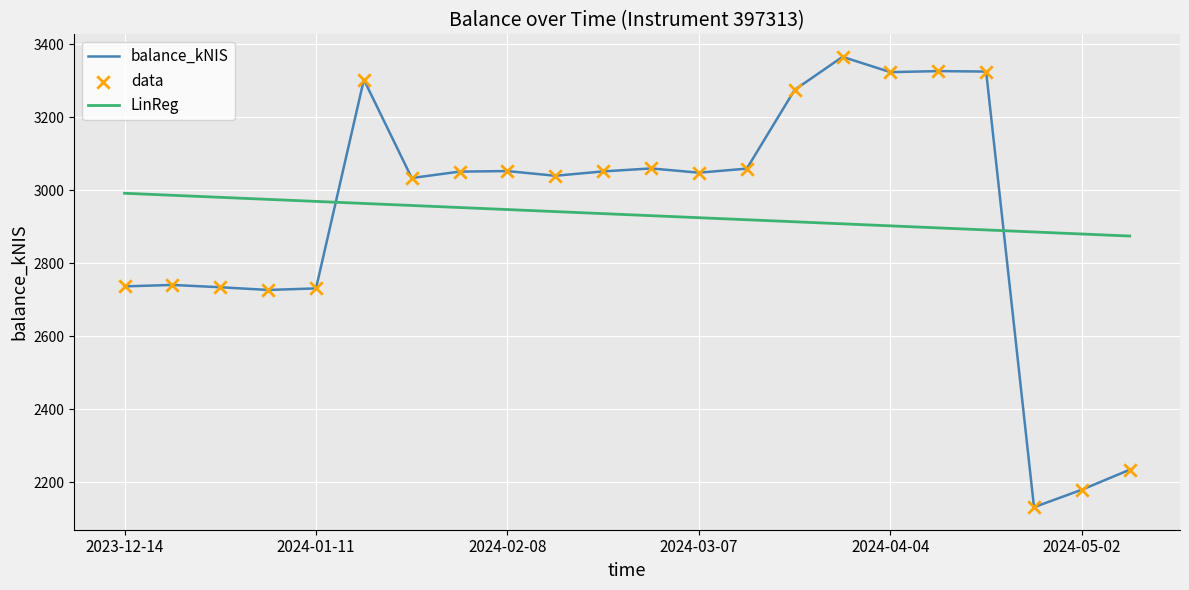

What is the lowest value of the balance_kNIS series?

2130.9